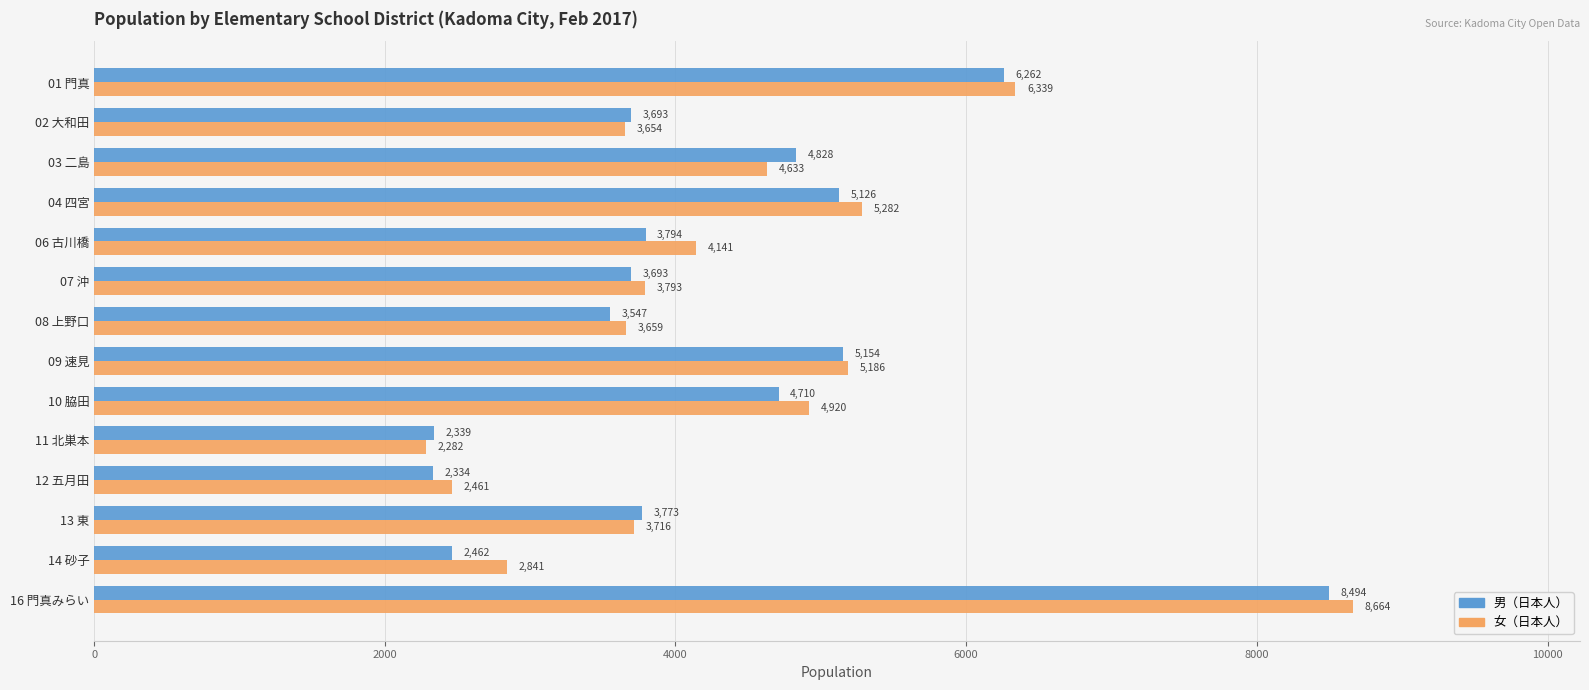

Rank the series by their maximum value, from highest to lowest.

女（日本人）, 男（日本人）